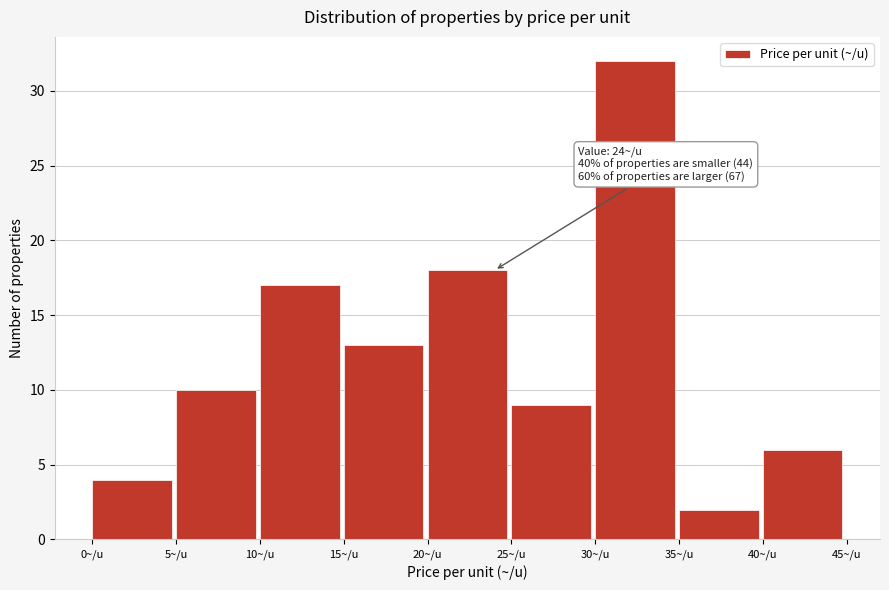

Which range on the x-axis has the tallest bar?

30 to 35